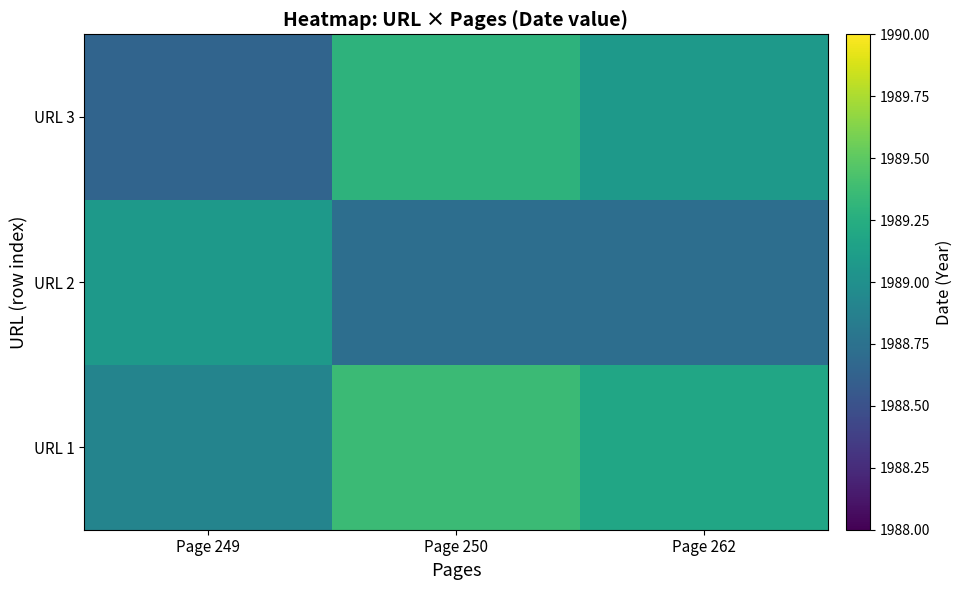

Reading left to right, extract all data points from this chart.

URL 1: Page 249=1988.9	Page 250=1989.4	Page 262=1989.2
URL 2: Page 249=1989.1	Page 250=1988.7	Page 262=1988.7
URL 3: Page 249=1988.6	Page 250=1989.3	Page 262=1989.1